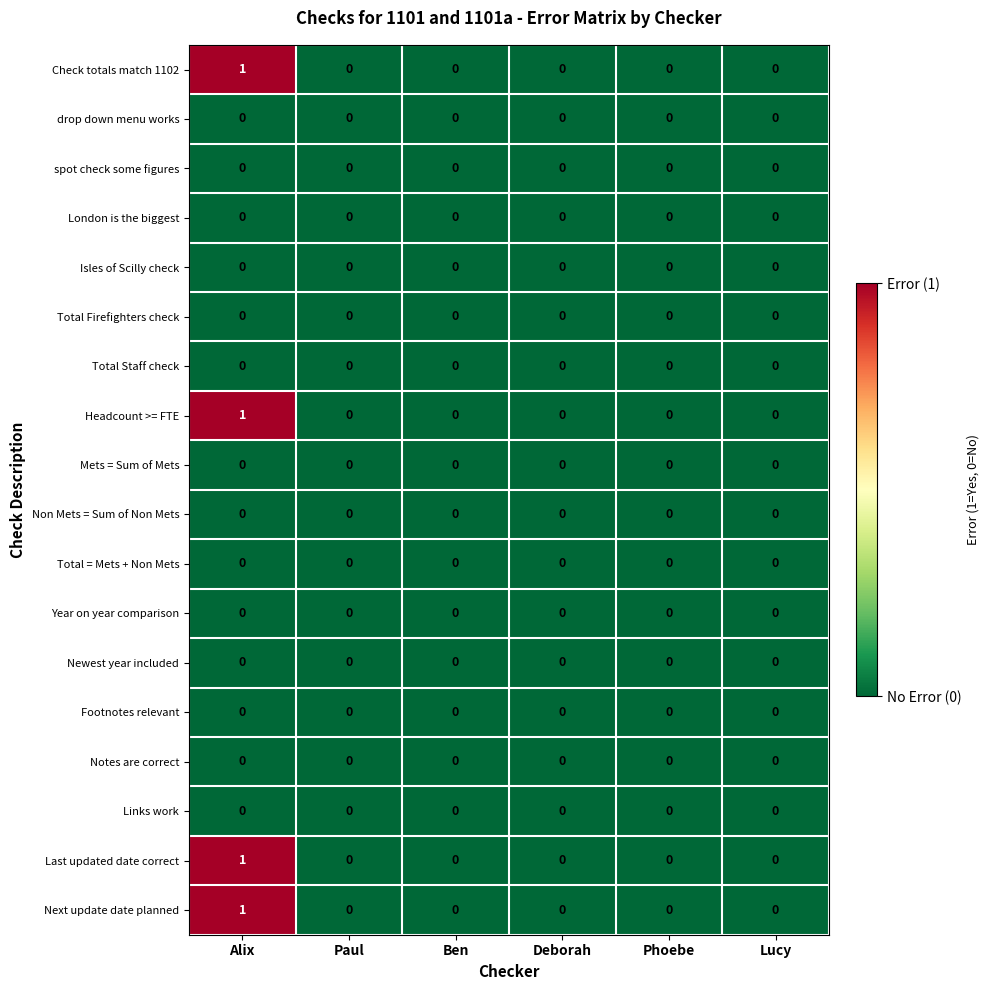

What is the total value across all series at Alix?

4